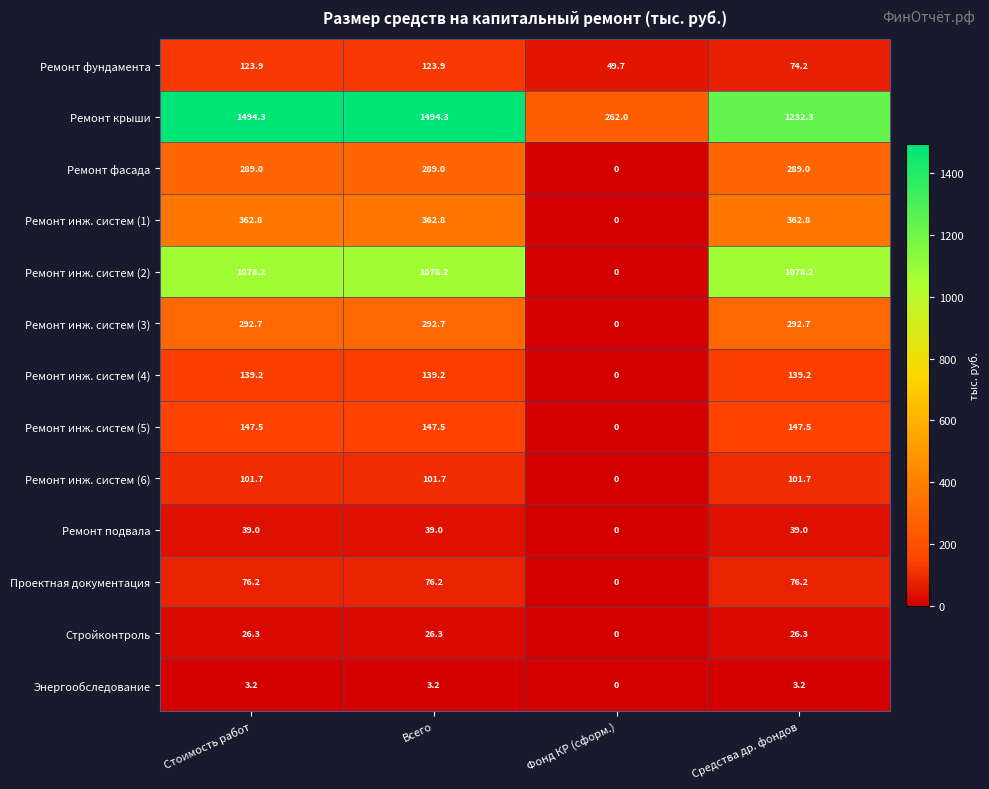

Which series changed the most between Всего and Фонд КР (сформ.)?

Ремонт крыши